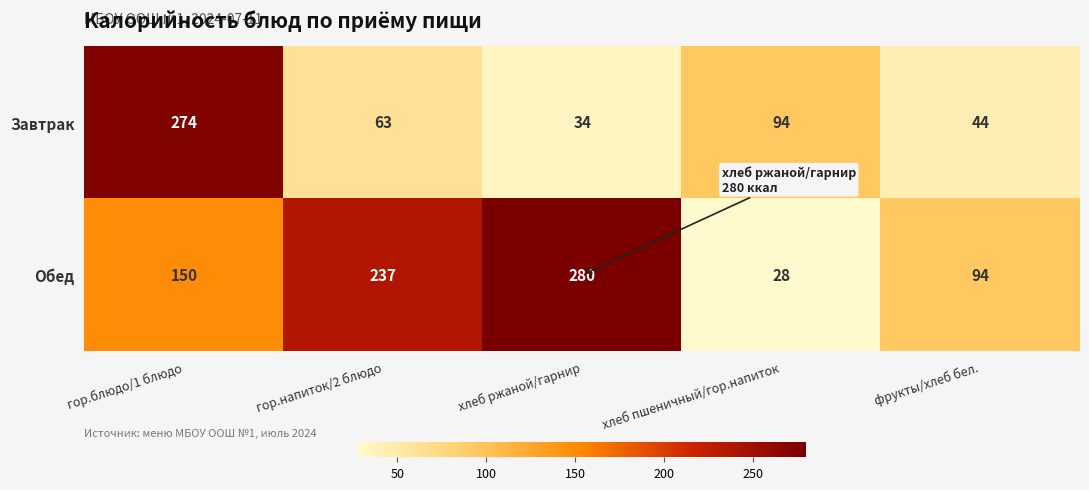

How many distinct data groups are displayed?

2